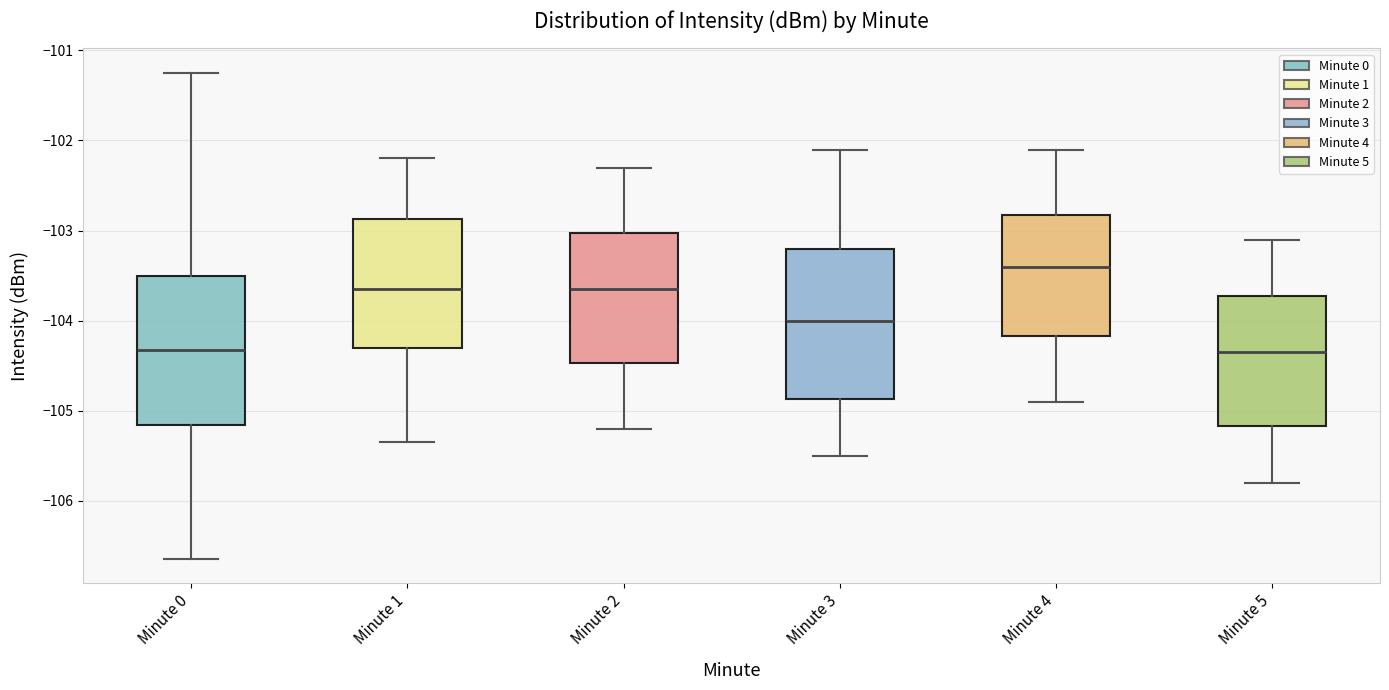

Reading left to right, read every box against the y-axis: the position of its median line, the range the box covers, and the ends of its whiskers. The values are not printed on the chart, so give them approximately, as read against the axis.

Minute 0: median -104.3, box -105.2 to -103.5, whiskers -106.6 to -101.2
Minute 1: median -103.7, box -104.3 to -102.9, whiskers -105.4 to -102.2
Minute 2: median -103.6, box -104.5 to -103.0, whiskers -105.2 to -102.3
Minute 3: median -104.0, box -104.9 to -103.2, whiskers -105.5 to -102.1
Minute 4: median -103.4, box -104.2 to -102.8, whiskers -104.9 to -102.1
Minute 5: median -104.3, box -105.2 to -103.7, whiskers -105.8 to -103.1